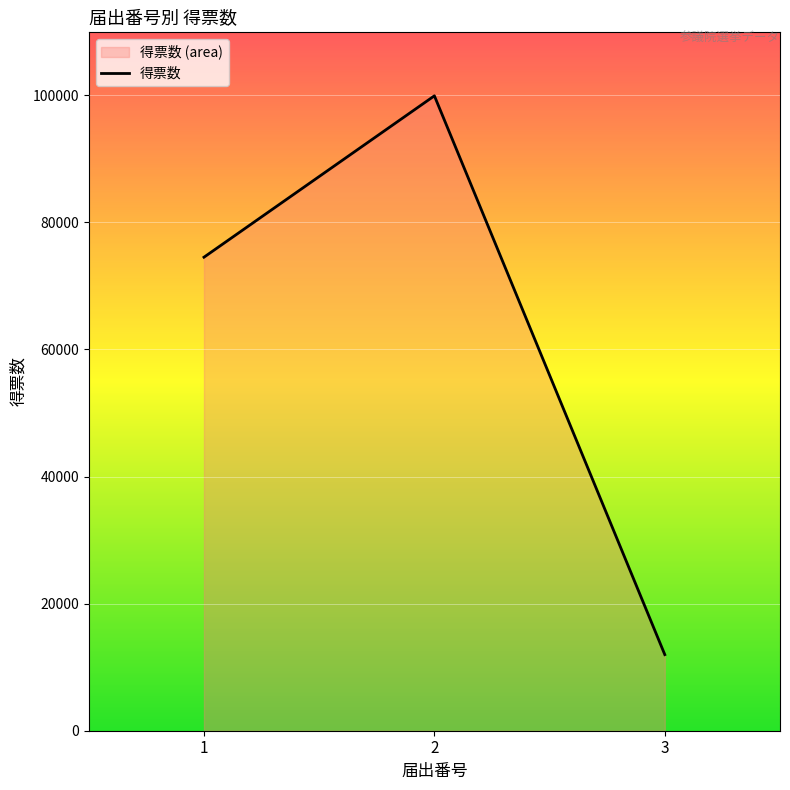

Rank the categories by value from lowest to highest.

3, 1, 2